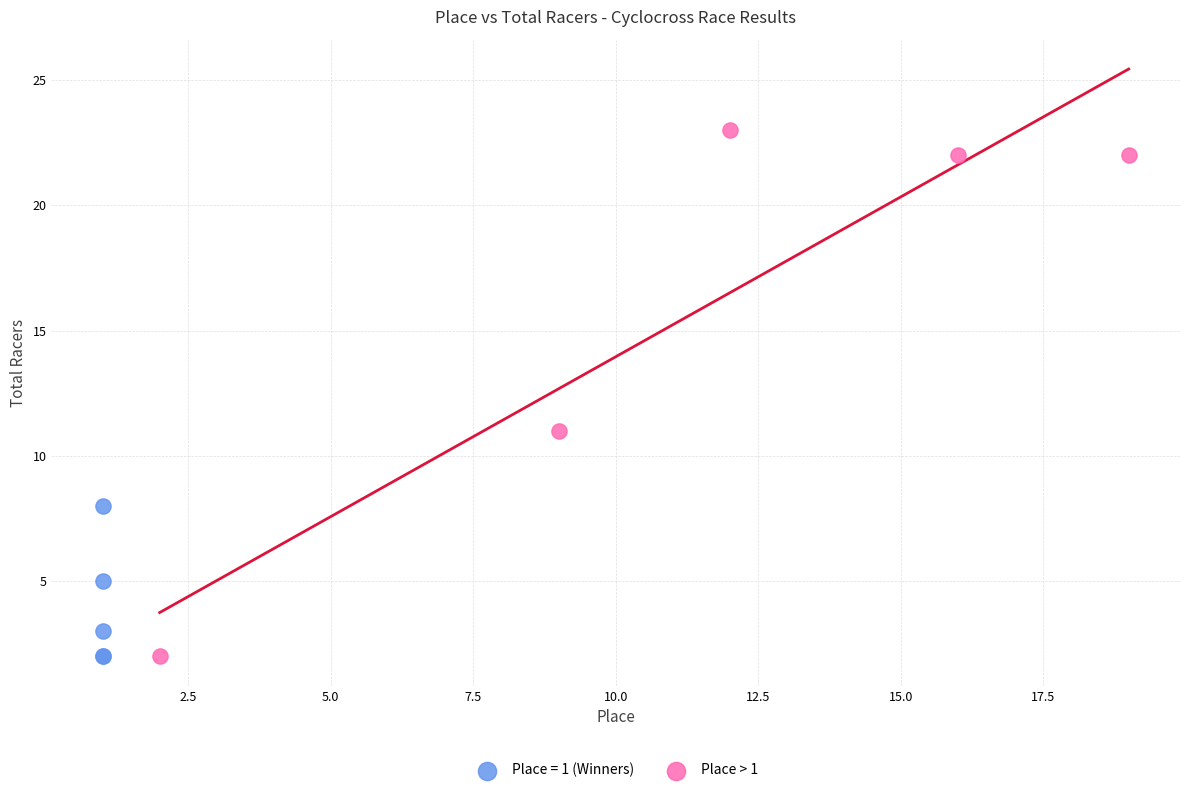

Which series contains the highest Y value?

Place > 1